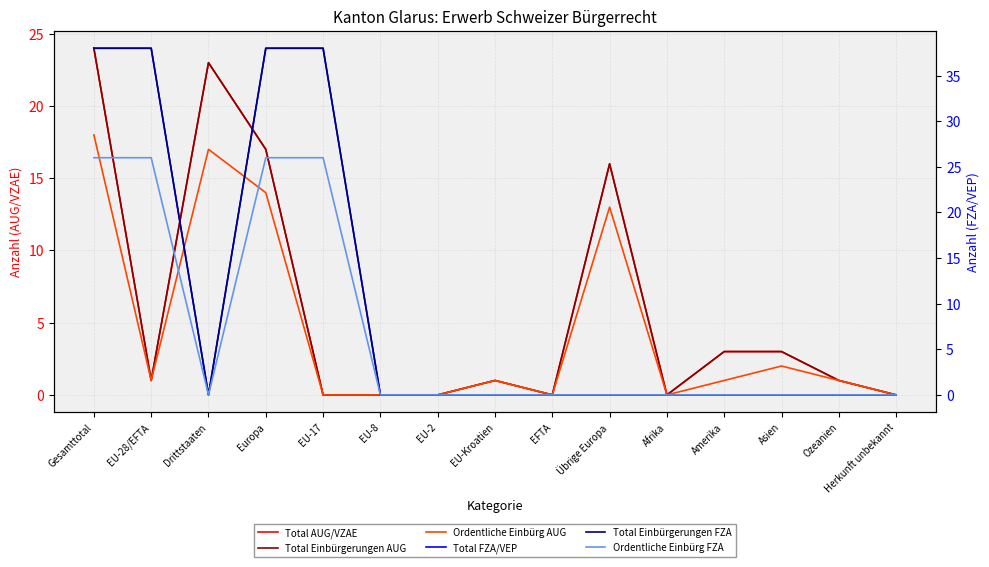

Reading left to right, transcribe all the data shown in this chart.

Total AUG/VZAE: 24	1	23	17	0	0	0	1	0	16	0	3	3	1	0
Total Einbürgerungen AUG: 24	1	23	17	0	0	0	1	0	16	0	3	3	1	0
Ordentliche Einbürg AUG: 18	1	17	14	0	0	0	1	0	13	0	1	2	1	0
Total FZA/VEP: 38	38	0	38	38	0	0	0	0	0	0	0	0	0	0
Total Einbürgerungen FZA: 38	38	0	38	38	0	0	0	0	0	0	0	0	0	0
Ordentliche Einbürg FZA: 26	26	0	26	26	0	0	0	0	0	0	0	0	0	0